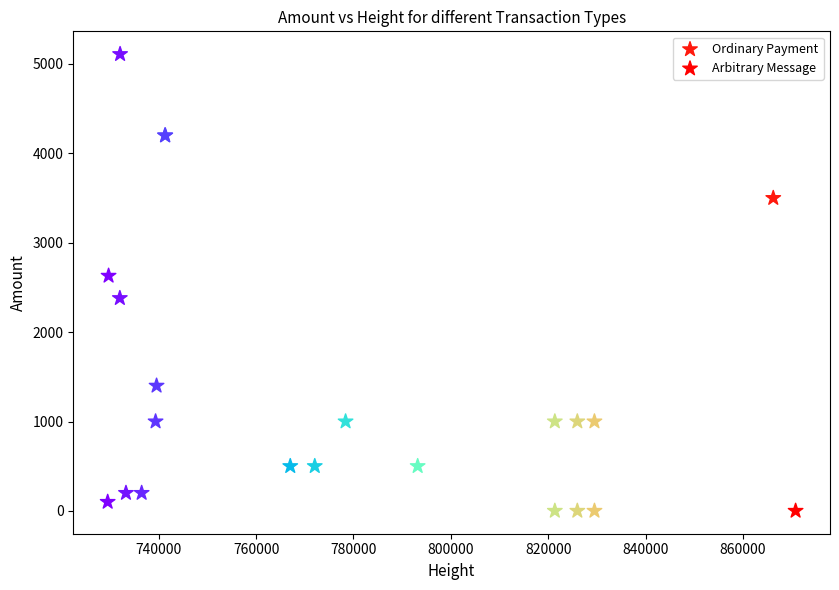

Which series contains the highest Y value?

Ordinary Payment